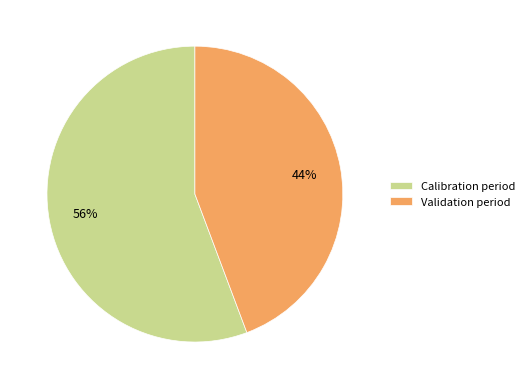

To the nearest percent, what portion does Calibration period represent?

56%